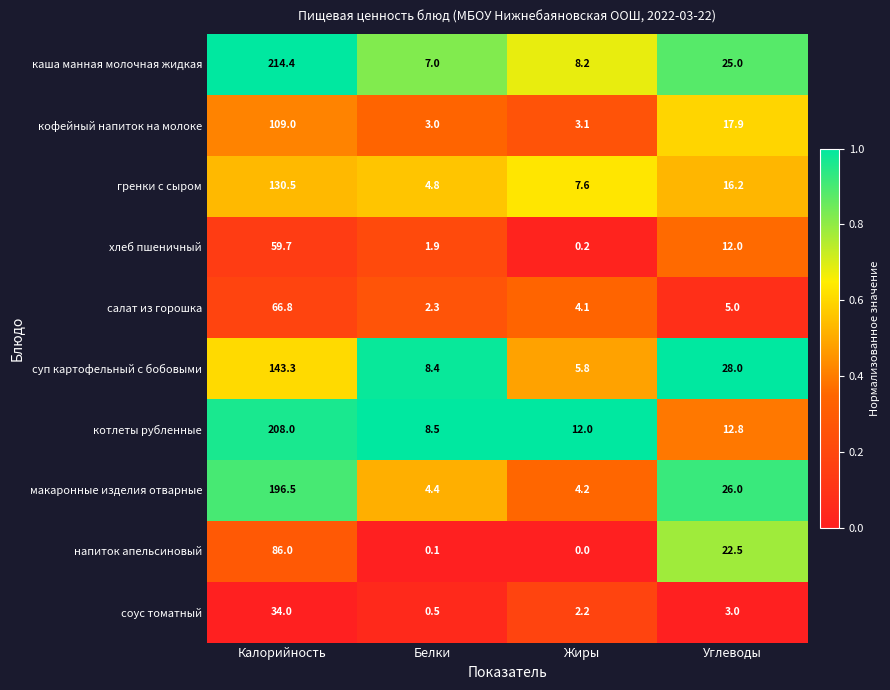

What is the approximate value of суп картофельный с бобовыми at Калорийность?

143.3